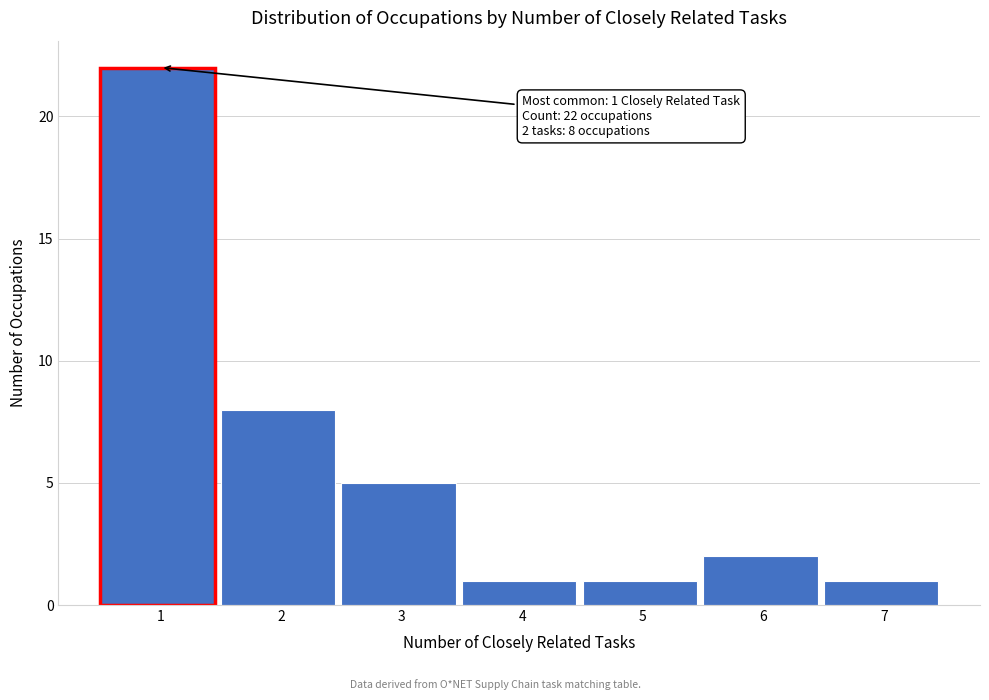

Reading left to right, extract all data points from this chart.

22	8	5	1	1	2	1